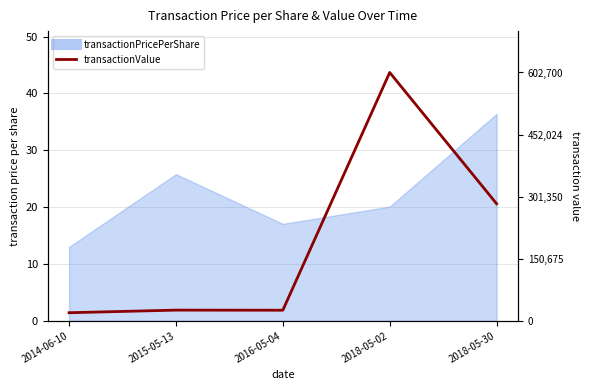

What is the label of the 1st point from the left?

2014-06-10